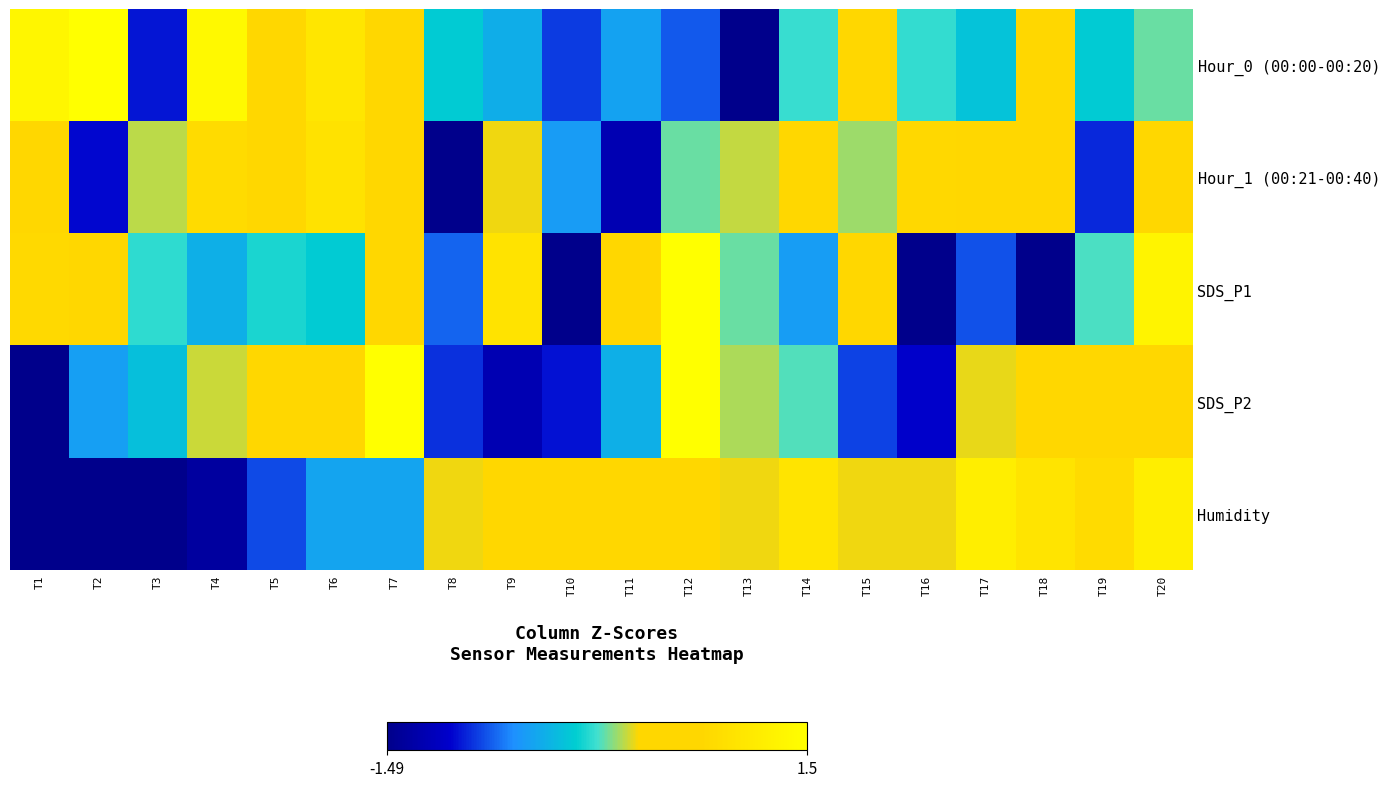

Which series has the largest range (max minus min)?

Hour_0 (00:00-00:20)